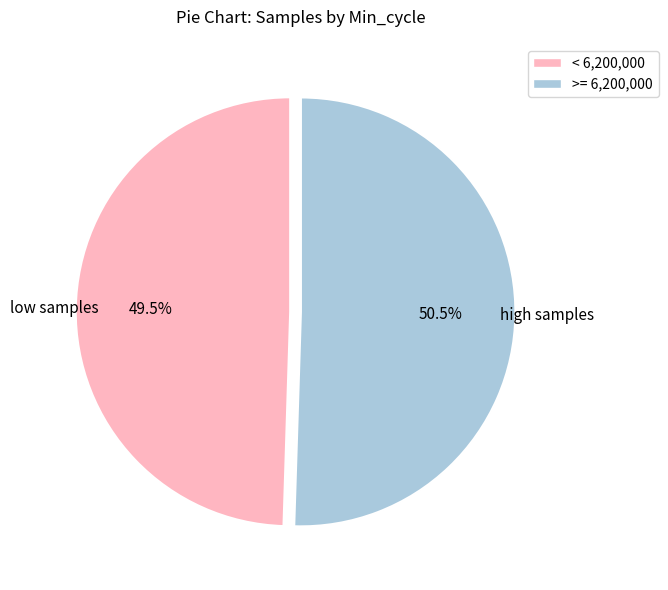

What is the smallest slice in the pie chart?

< 6,200,000